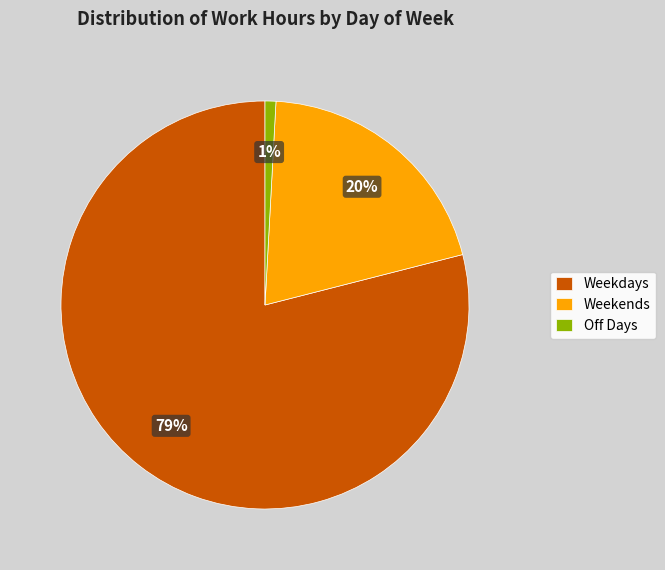

What percentage is the Weekends slice, to the nearest percent?

20%